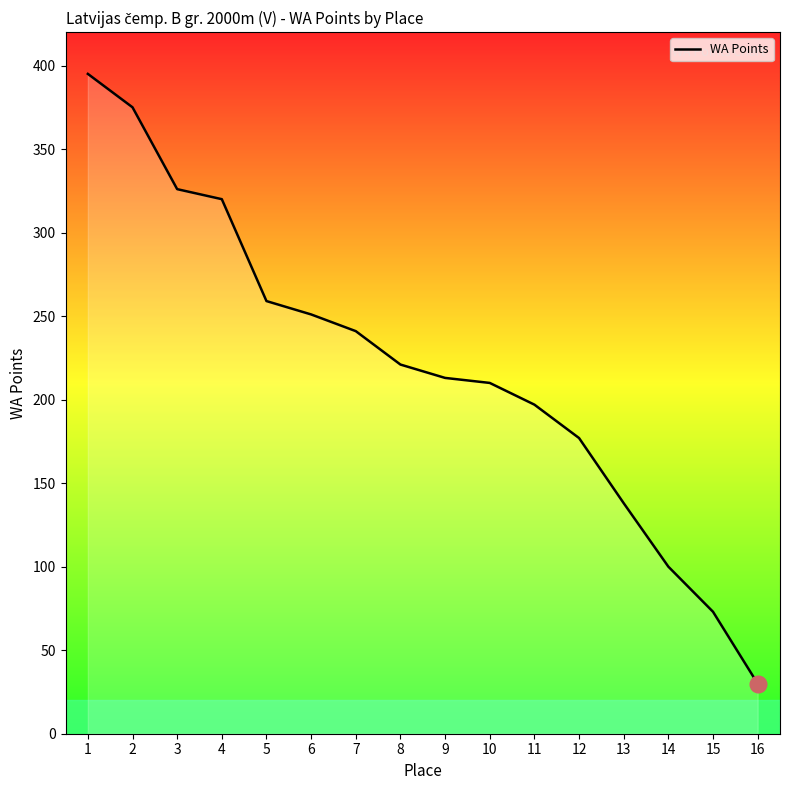

Which category has the lowest value across all series?

16